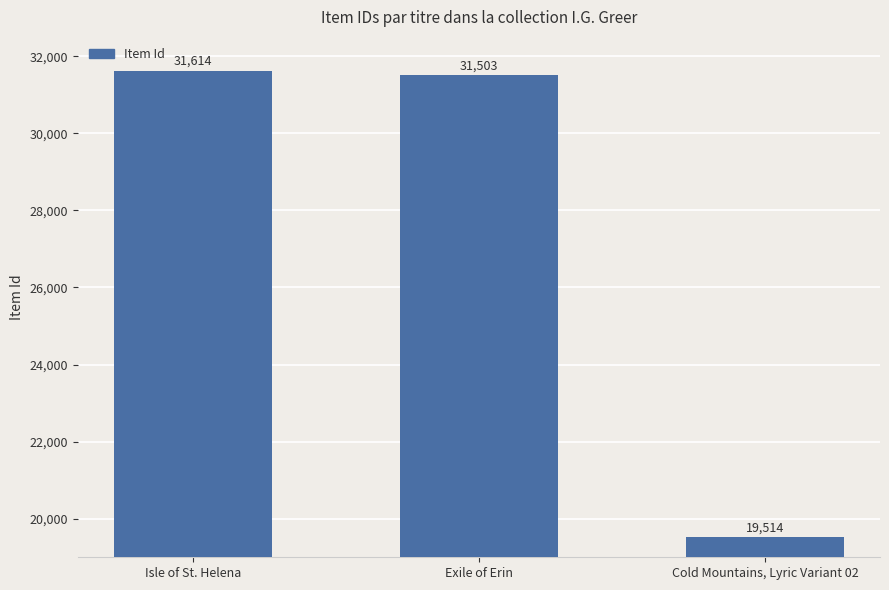

List the labels in order of value, smallest first.

Cold Mountains, Lyric Variant 02, Exile of Erin, Isle of St. Helena